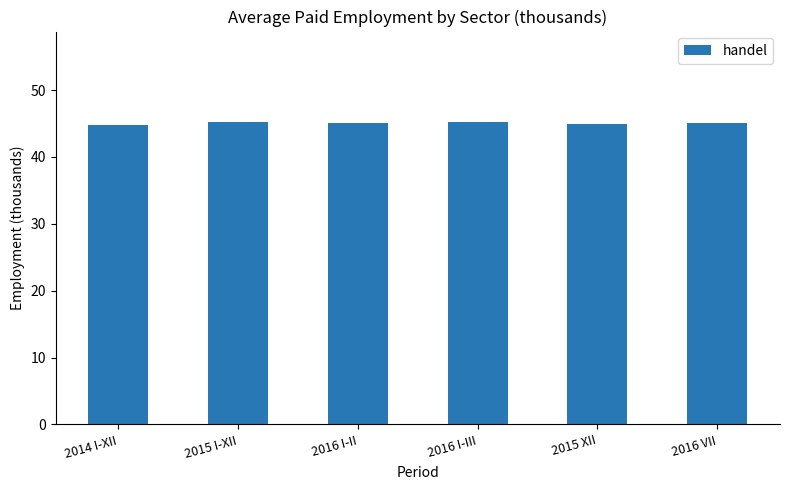

What is the smallest value displayed?

44.8